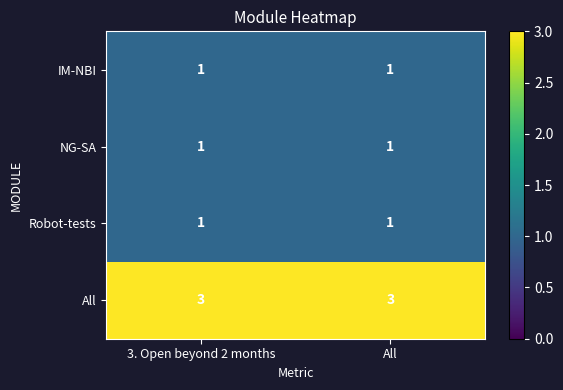

What is the minimum value for All?

3